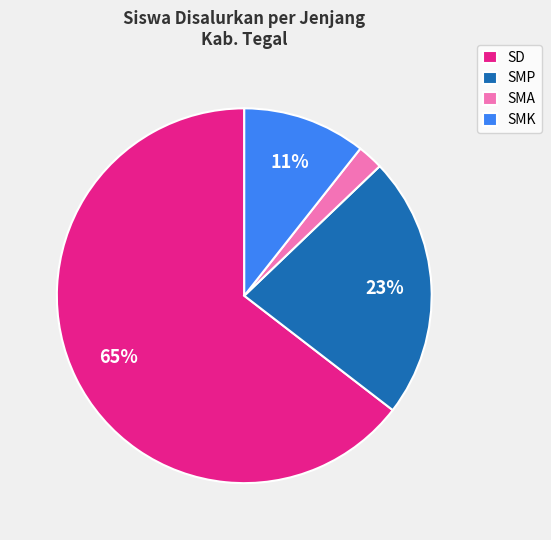

To the nearest percent, what is the difference between the largest and smallest slice percentages?

62%